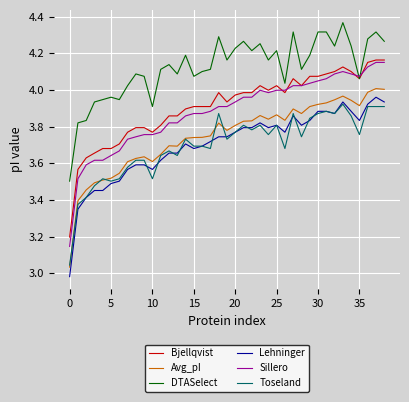

Which series has the largest total across all categories?

DTASelect